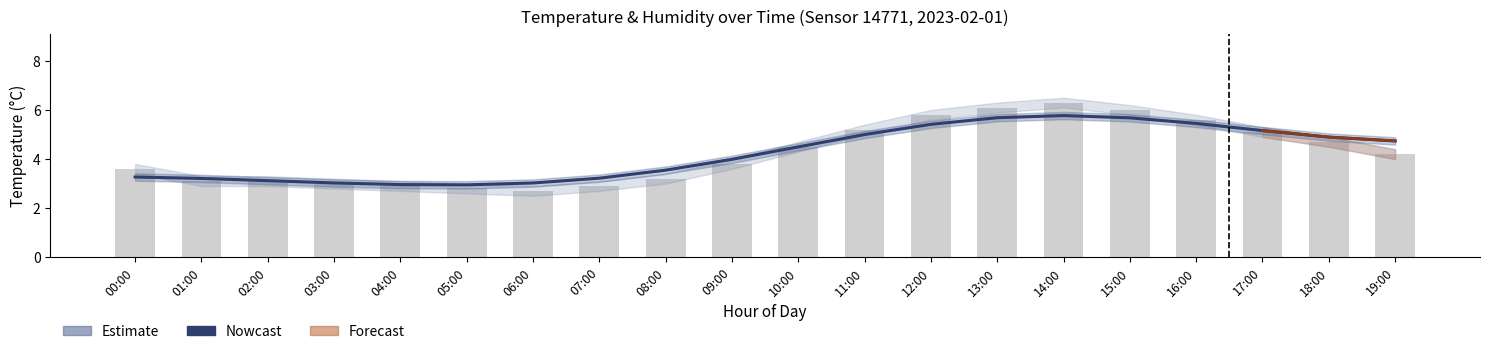

What position from the left is 18:00?

19